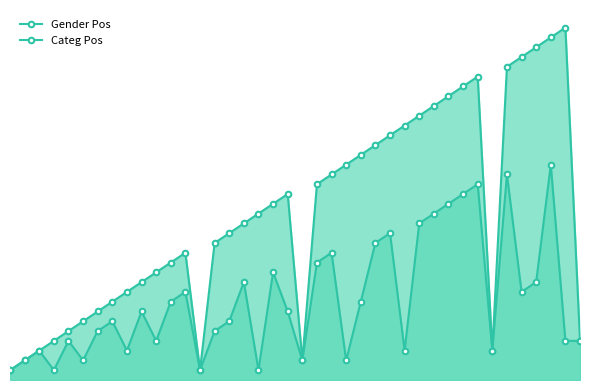

Does the chart have visible grid lines?

No